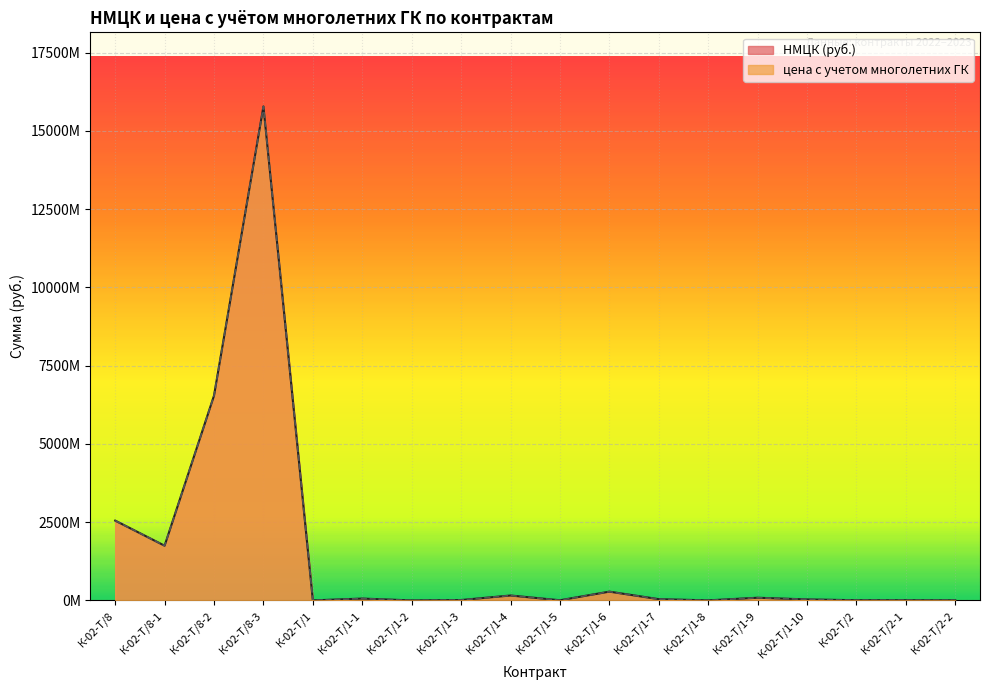

Where is цена с учетом многолетних ГК nearest to the value 7890704037?

К-02-Т/8-2